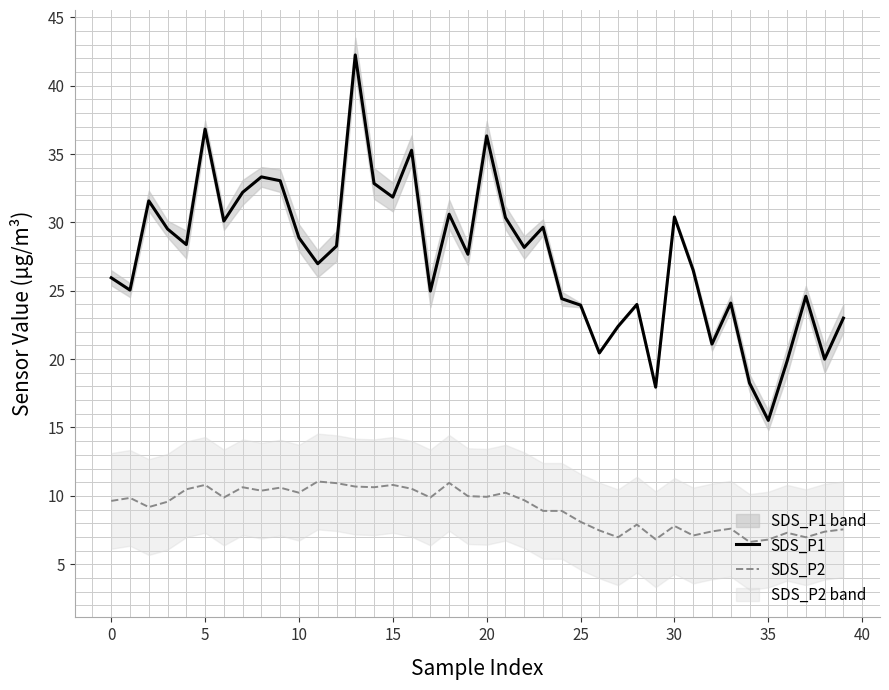

The value of SDS_P1 at 15 is 19.5. True or false?

False